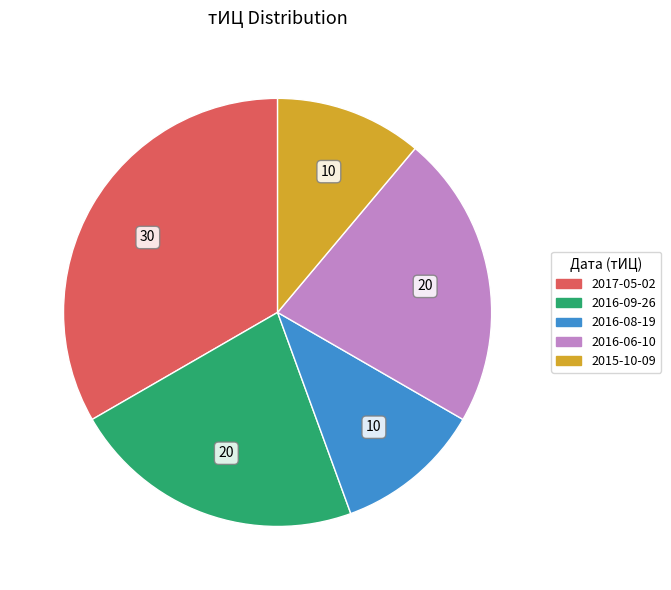

Is there any slice that represents more than half of the pie?

No